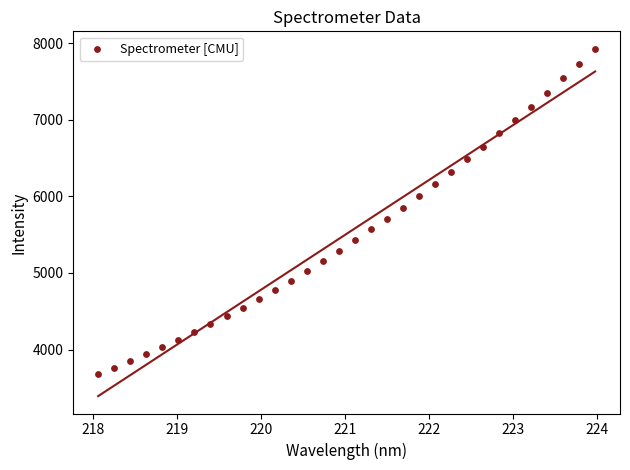

What is the range of X values (max minus min)?

5.9